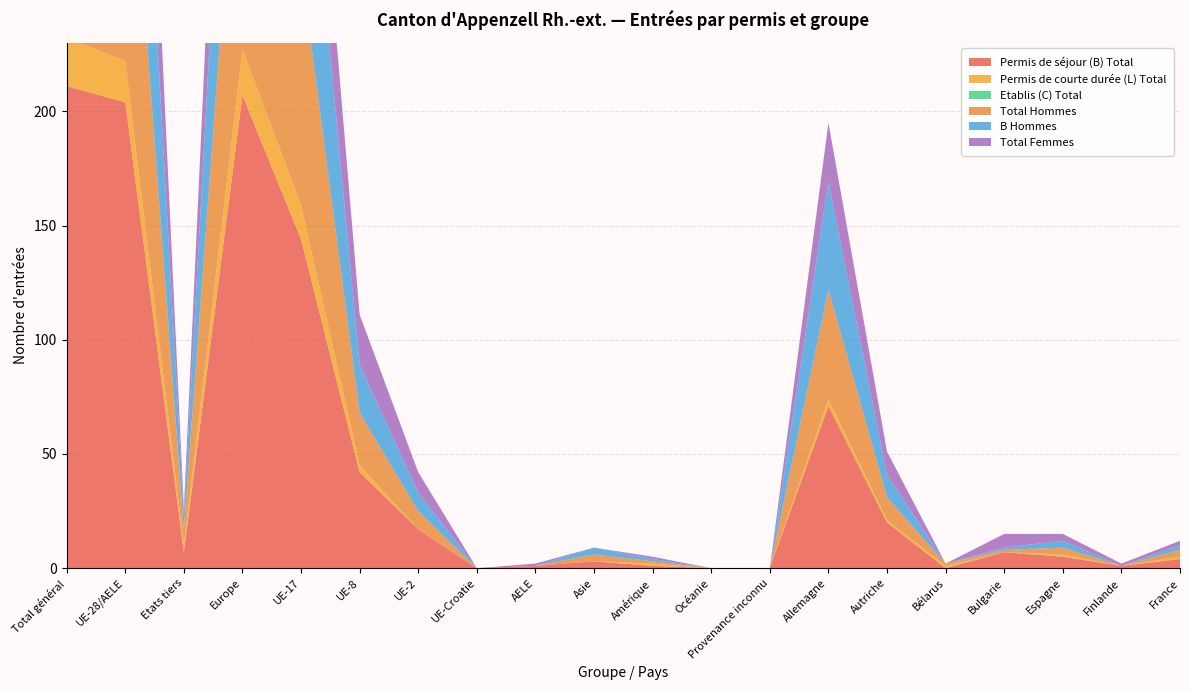

Reading left to right, transcribe all the data shown in this chart.

Permis de séjour (B) Total: Total général=211	UE-28/AELE=204	Etats tiers=7	Europe=207	UE-17=144	UE-8=42	UE-2=17	UE-Croatie=0	AELE=1	Asie=3	Amérique=1	Océanie=0	Provenance inconnu=0	Allemagne=71	Autriche=20	Bélarus=0	Bulgarie=7	Espagne=5	Finlande=1	France=4
Permis de courte durée (L) Total: Total général=21	UE-28/AELE=18	Etats tiers=3	Europe=20	UE-17=15	UE-8=3	UE-2=0	UE-Croatie=0	AELE=0	Asie=0	Amérique=1	Océanie=0	Provenance inconnu=0	Allemagne=3	Autriche=1	Bélarus=1	Bulgarie=0	Espagne=1	Finlande=0	France=1
Etablis (C) Total: Total général=0	UE-28/AELE=0	Etats tiers=0	Europe=0	UE-17=0	UE-8=0	UE-2=0	UE-Croatie=0	AELE=0	Asie=0	Amérique=0	Océanie=0	Provenance inconnu=0	Allemagne=0	Autriche=0	Bélarus=0	Bulgarie=0	Espagne=0	Finlande=0	France=0
Total Hommes: Total général=142	UE-28/AELE=135	Etats tiers=7	Europe=138	UE-17=104	UE-8=23	UE-2=8	UE-Croatie=0	AELE=0	Asie=3	Amérique=1	Océanie=0	Provenance inconnu=0	Allemagne=48	Autriche=10	Bélarus=1	Bulgarie=1	Espagne=3	Finlande=0	France=3
B Hommes: Total général=132	UE-28/AELE=126	Etats tiers=6	Europe=128	UE-17=97	UE-8=21	UE-2=8	UE-Croatie=0	AELE=0	Asie=3	Amérique=1	Océanie=0	Provenance inconnu=0	Allemagne=47	Autriche=10	Bélarus=0	Bulgarie=1	Espagne=3	Finlande=0	France=2
Total Femmes: Total général=90	UE-28/AELE=87	Etats tiers=3	Europe=89	UE-17=55	UE-8=22	UE-2=9	UE-Croatie=0	AELE=1	Asie=0	Amérique=1	Océanie=0	Provenance inconnu=0	Allemagne=26	Autriche=10	Bélarus=0	Bulgarie=6	Espagne=3	Finlande=1	France=2